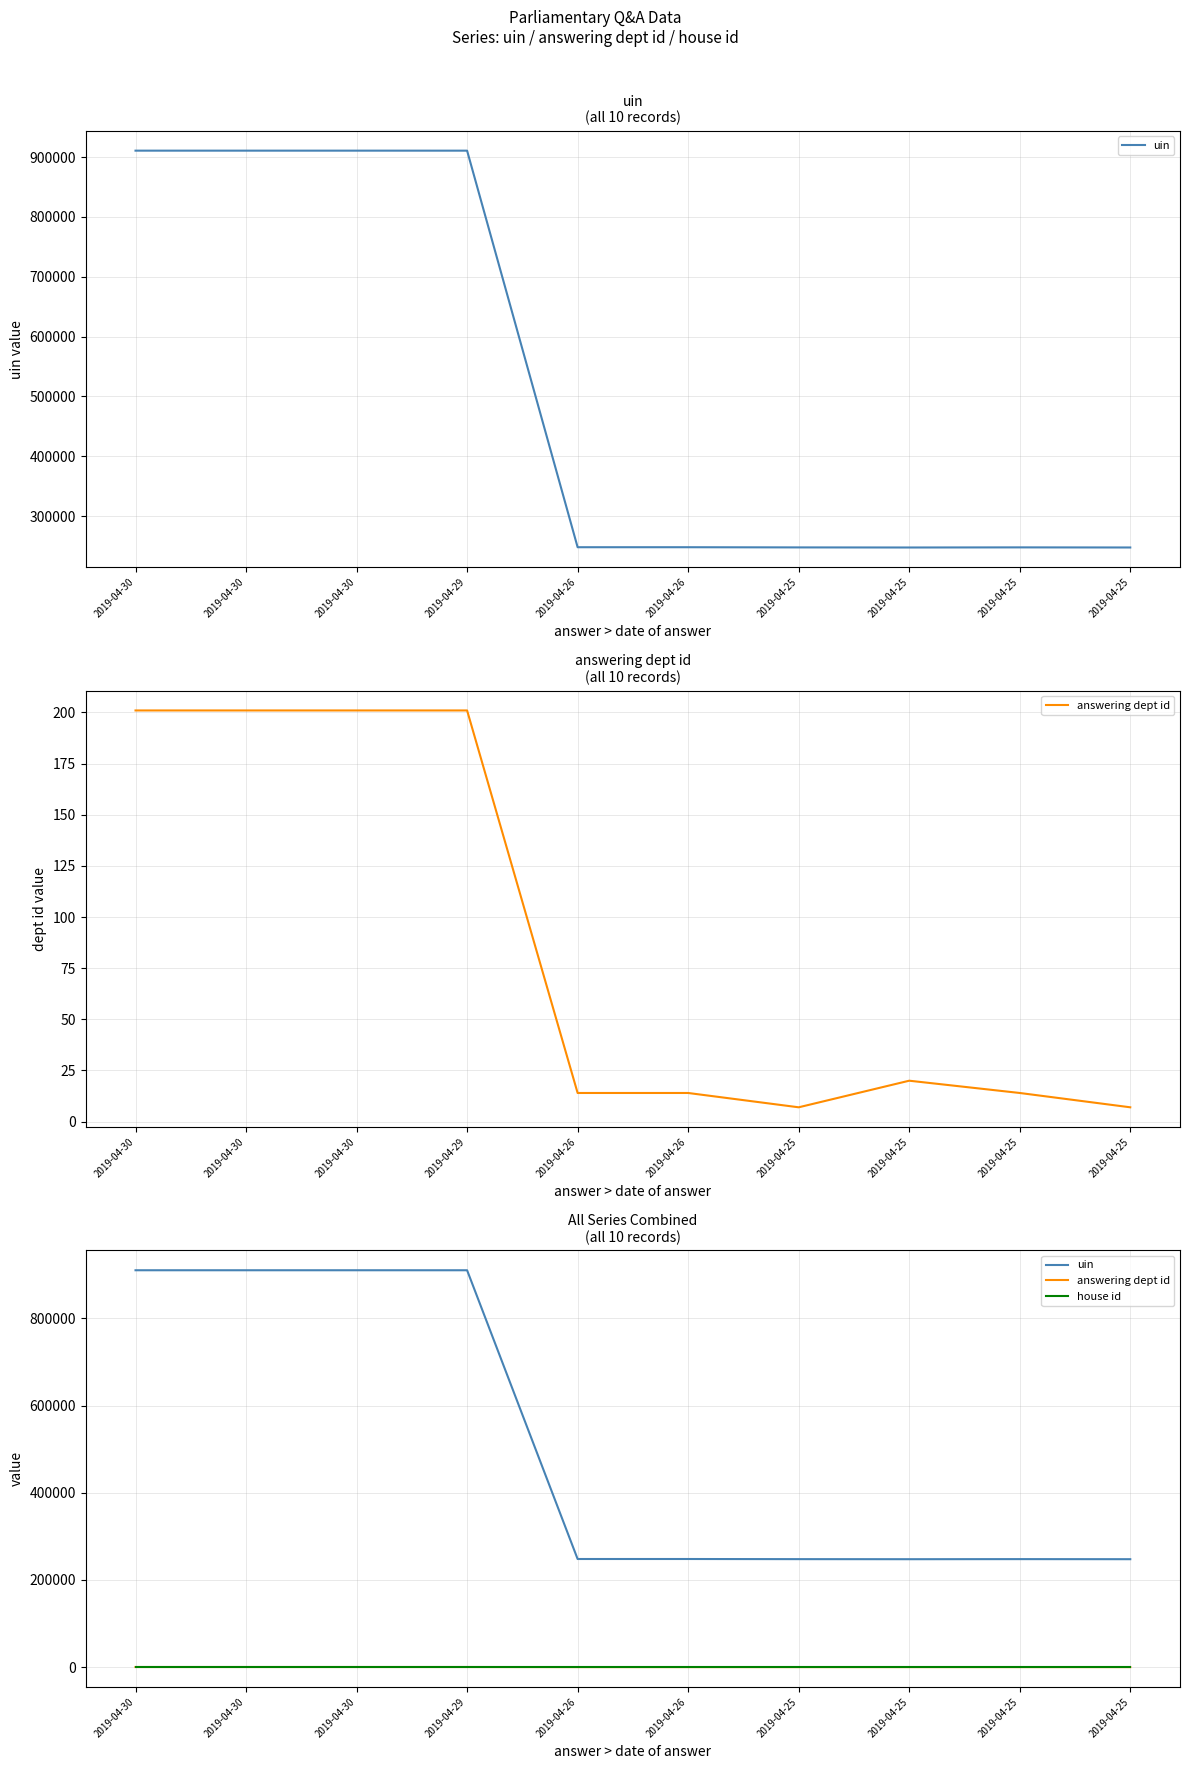

Which series changed the most between 2019-04-30 and 2019-04-29?

uin